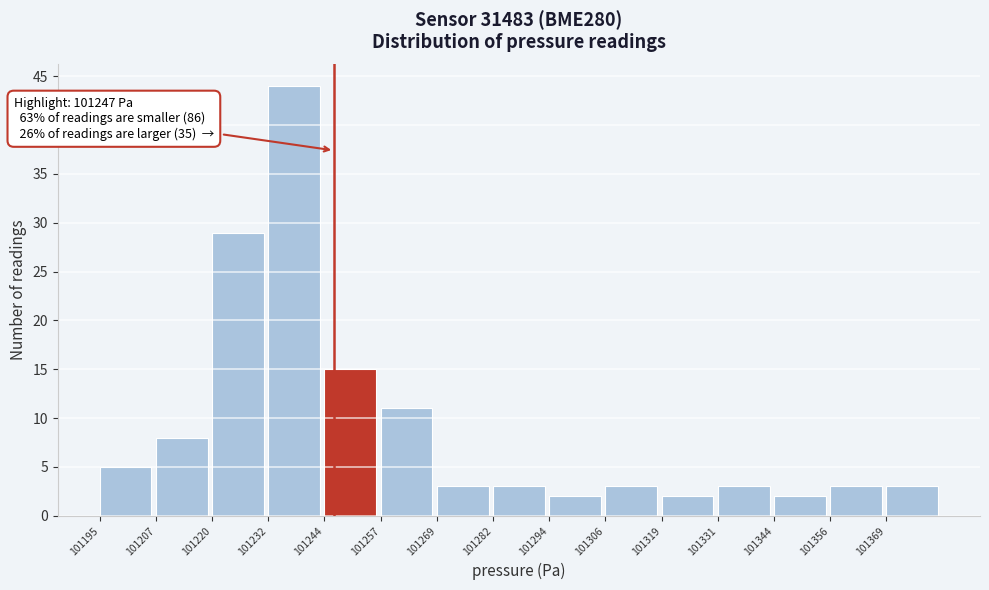

Which range on the x-axis has the tallest bar?

101232 to 101244